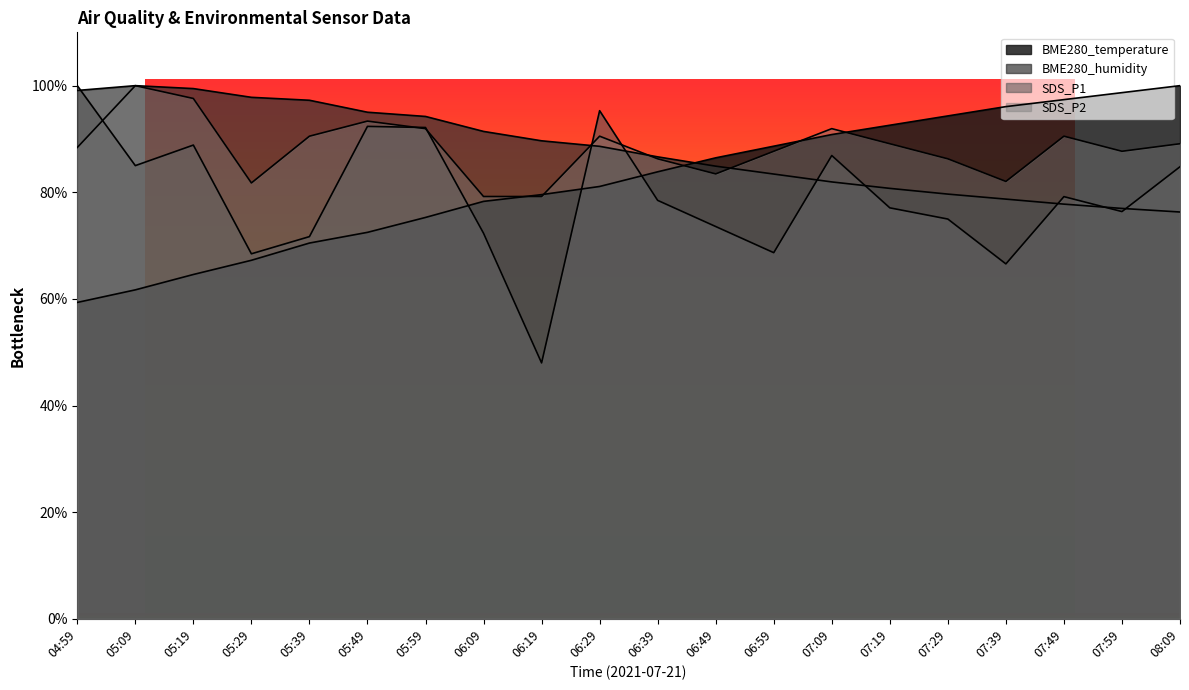

What is the sum of the BME280_humidity values at 05:29 and 05:39?

195.1